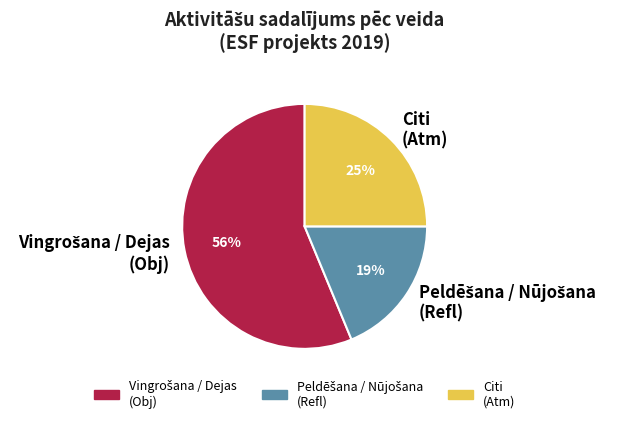

To the nearest percent, what percentage of the pie is Citi (Atm)?

25%